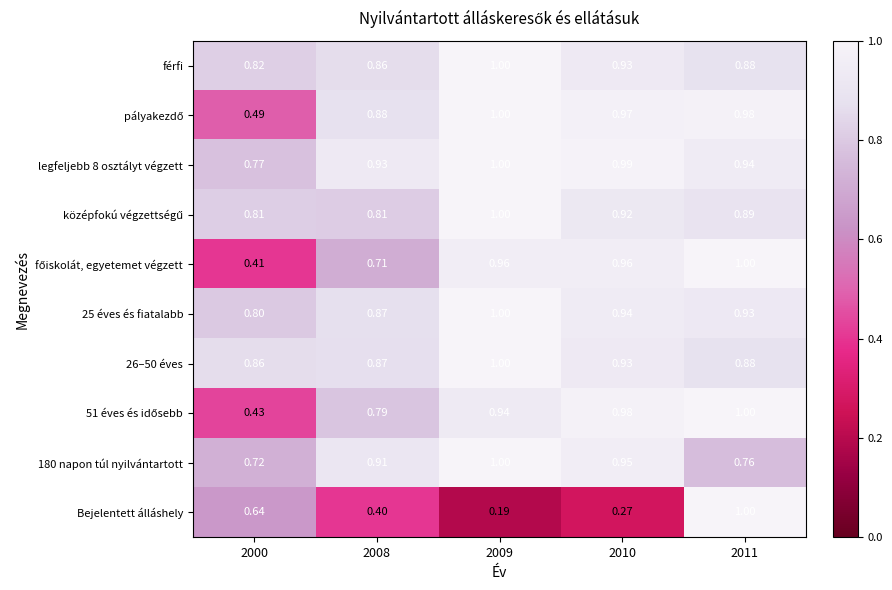

Which series has the widest spread of values?

Bejelentett álláshely